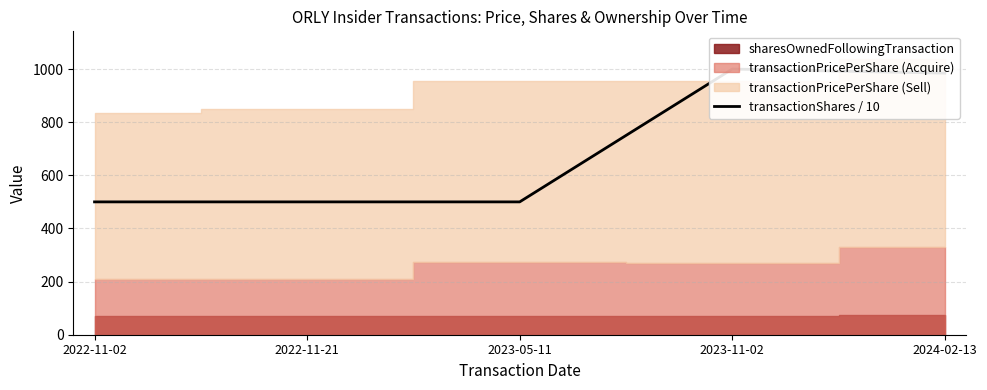

What is the maximum value shown in the chart?

1000.0